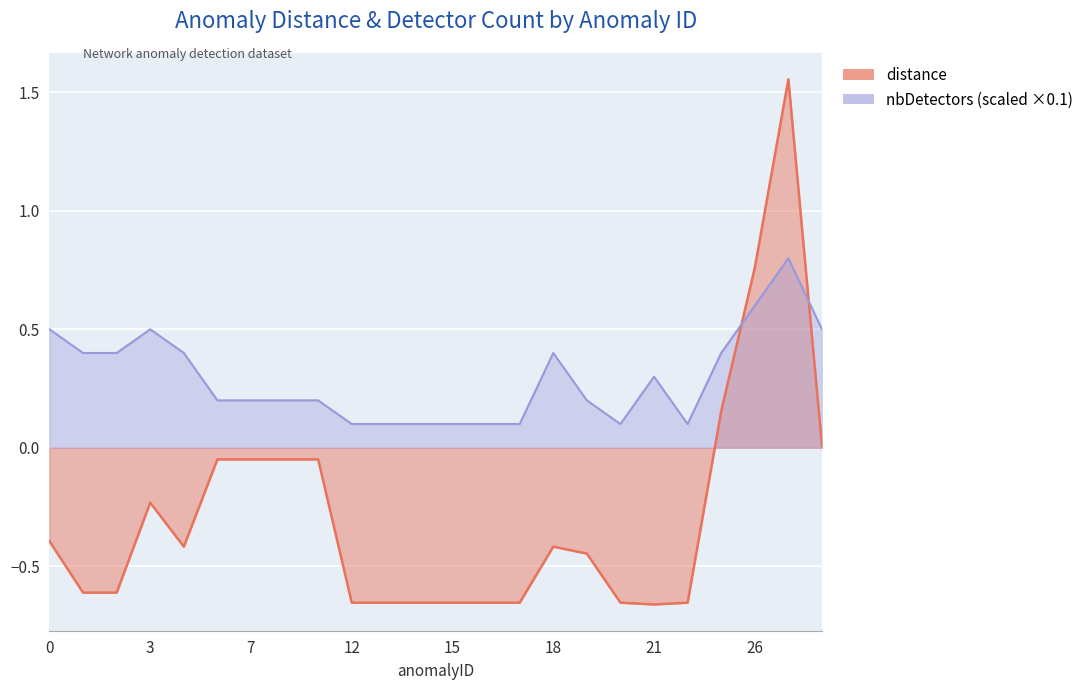

Which has a higher value, 27 or 26?

27